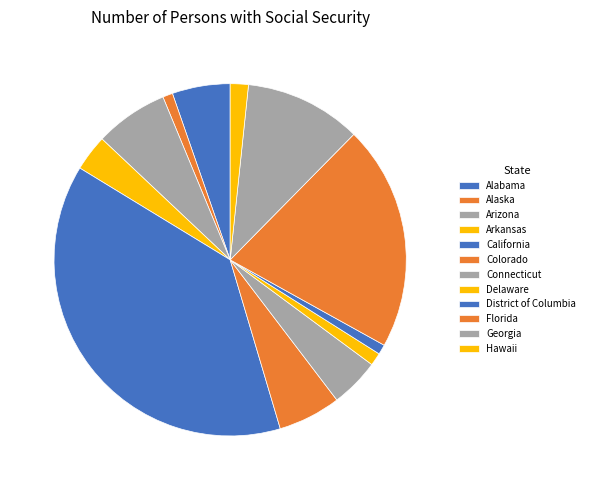

To the nearest percent, what is the combined percentage of Connecticut and Arkansas?

8%